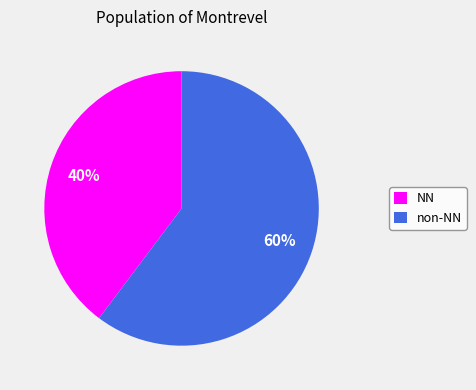

To the nearest percent, what percentage of the pie is NN?

40%